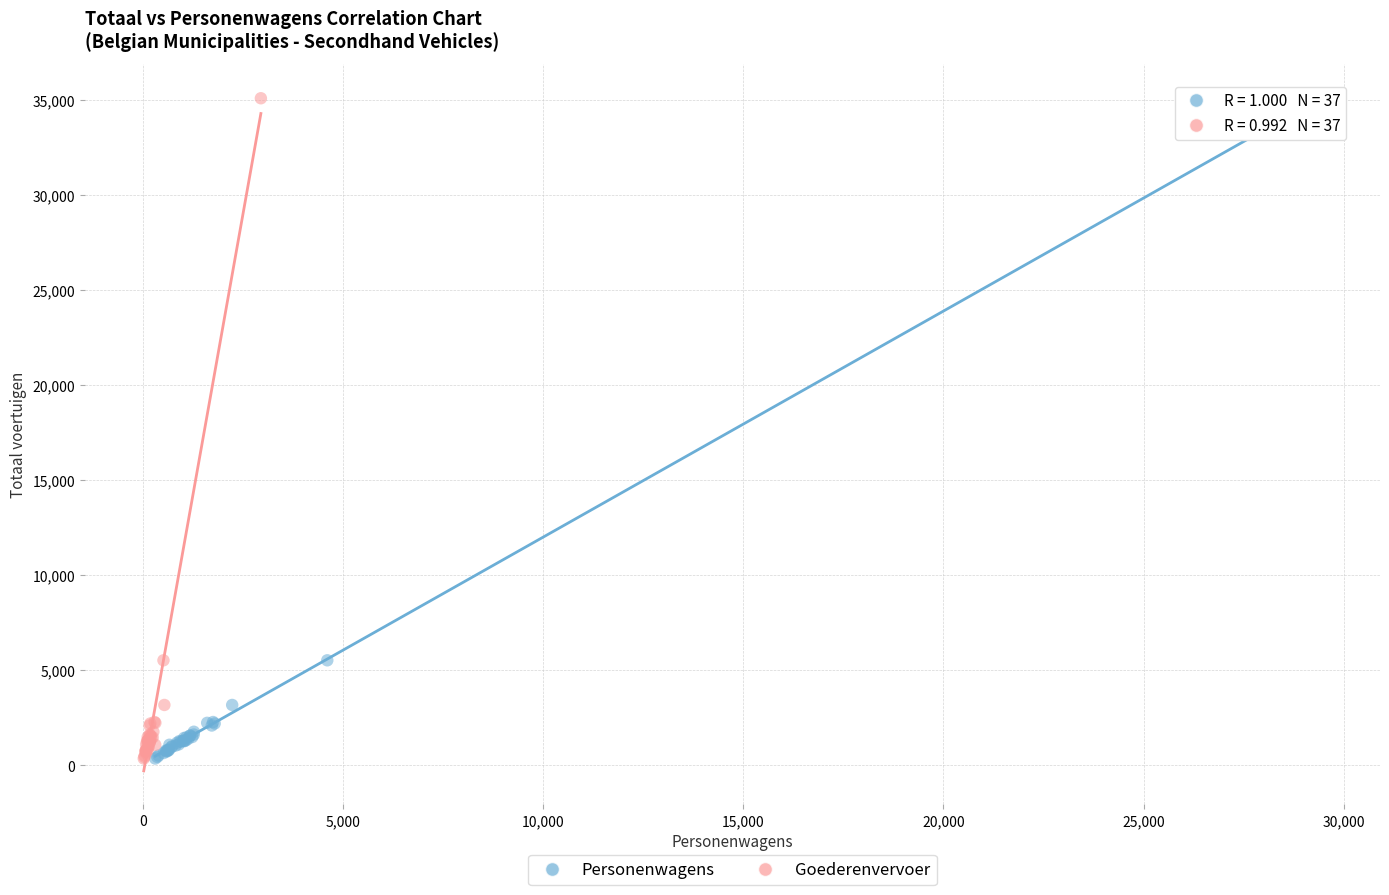

What are all the series names shown in the legend?

Personenwagens, Goederenvervoer